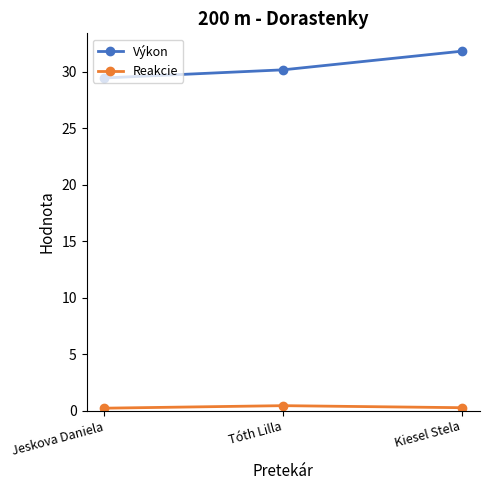

How many lines are shown in the chart?

2